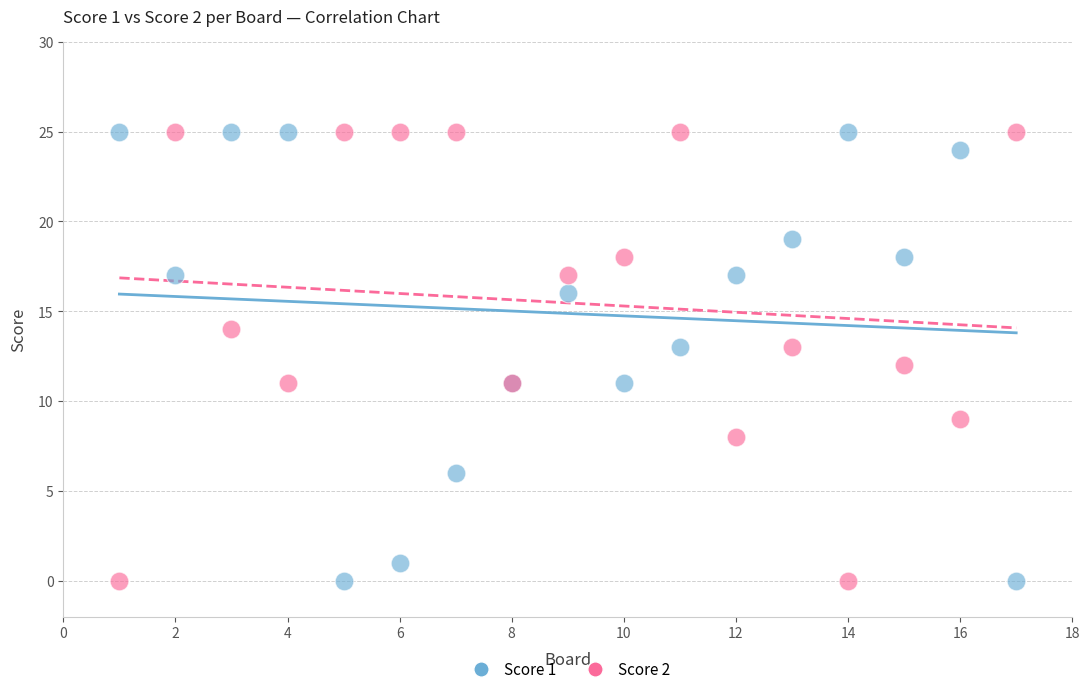

What are all the series names shown in the legend?

Score 1, Score 2